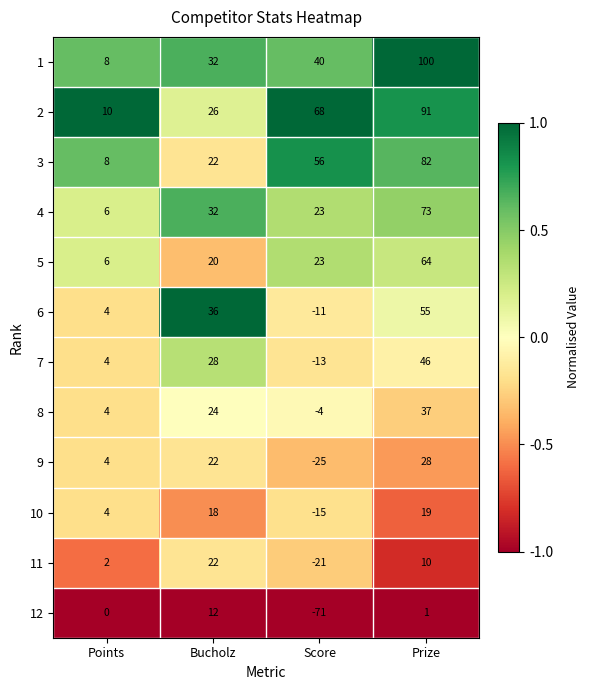

At which label is 6 closest to 22?

Bucholz